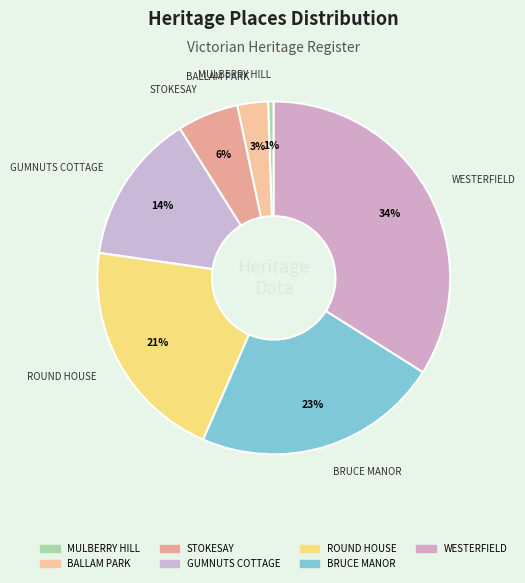

How many slices are in this pie chart?

7